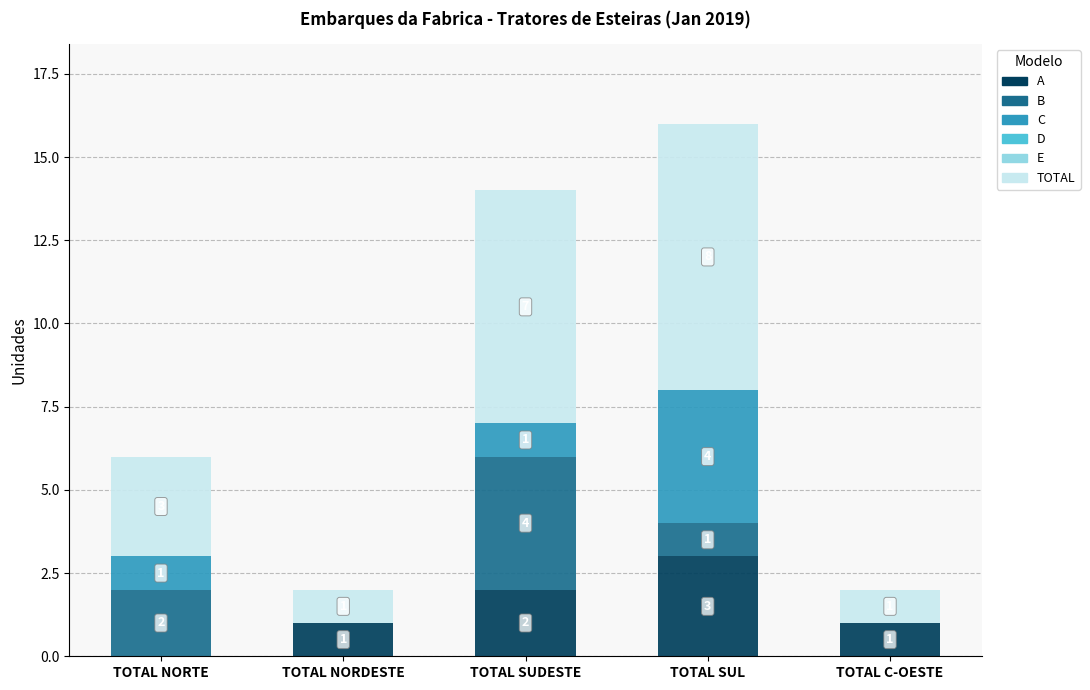

What is the sum of all A values?

7